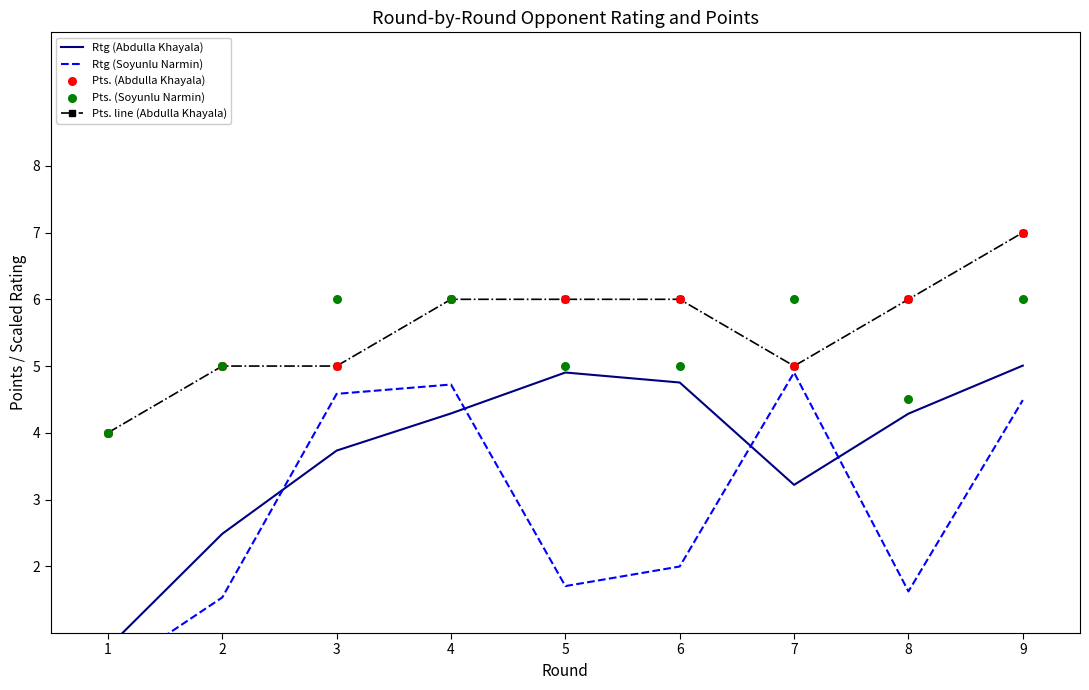

Which series contains the lowest Y value?

Rtg (Soyunlu Narmin)